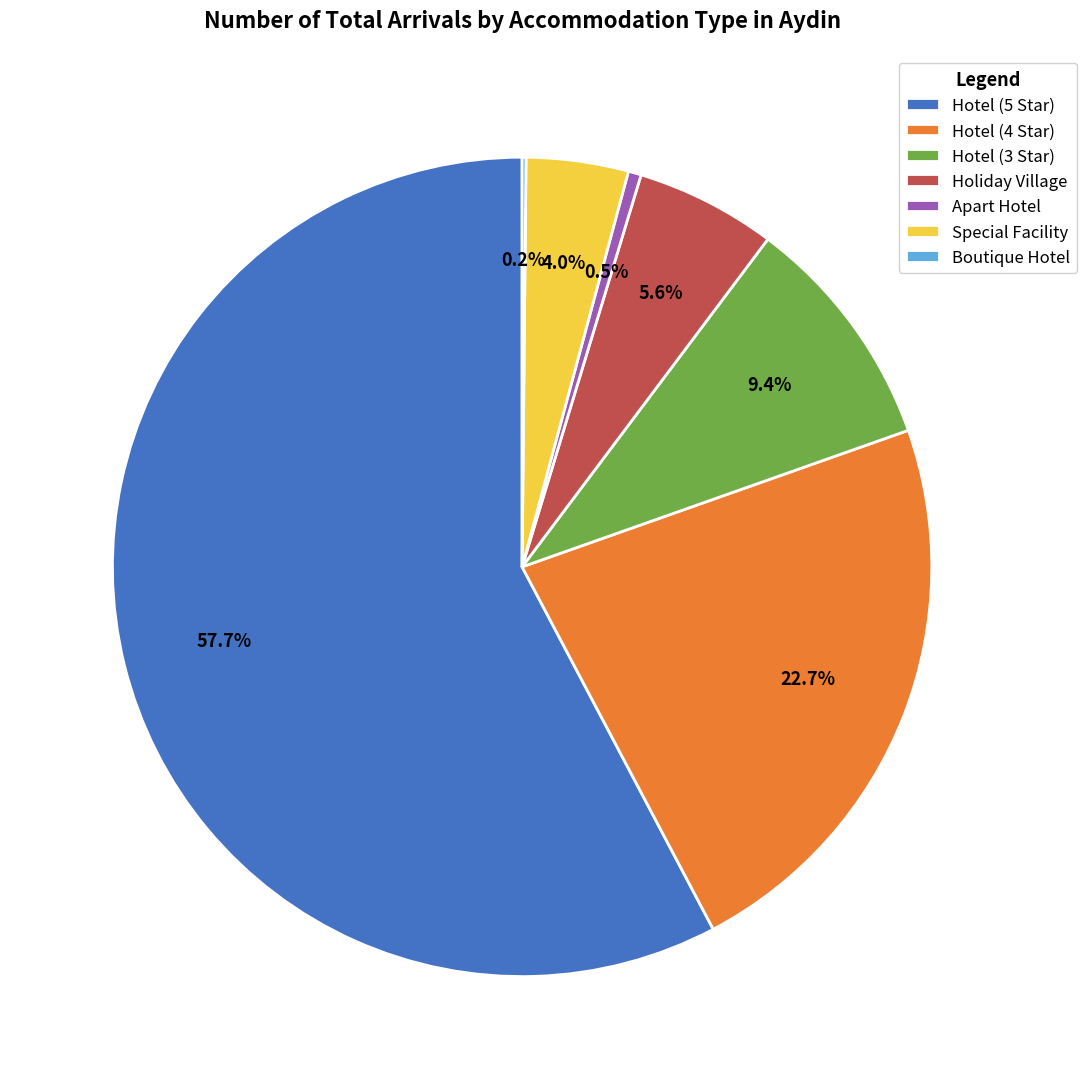

True or false: Hotel (5 Star) accounts for 58% of the total.

True